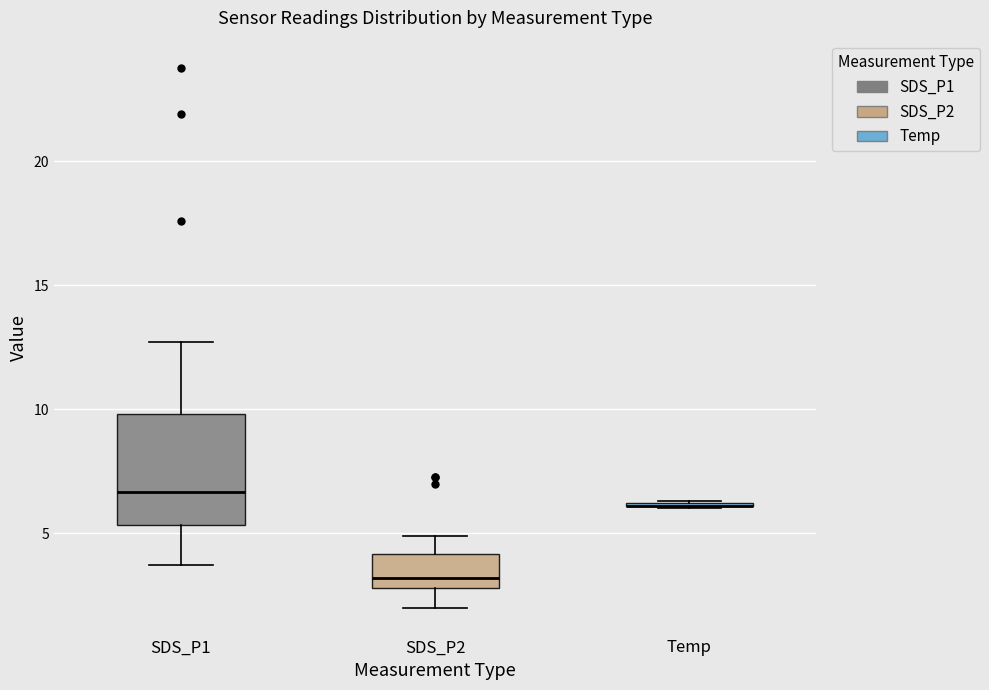

Which box is the tallest, from its lower edge to its upper edge?

SDS_P1